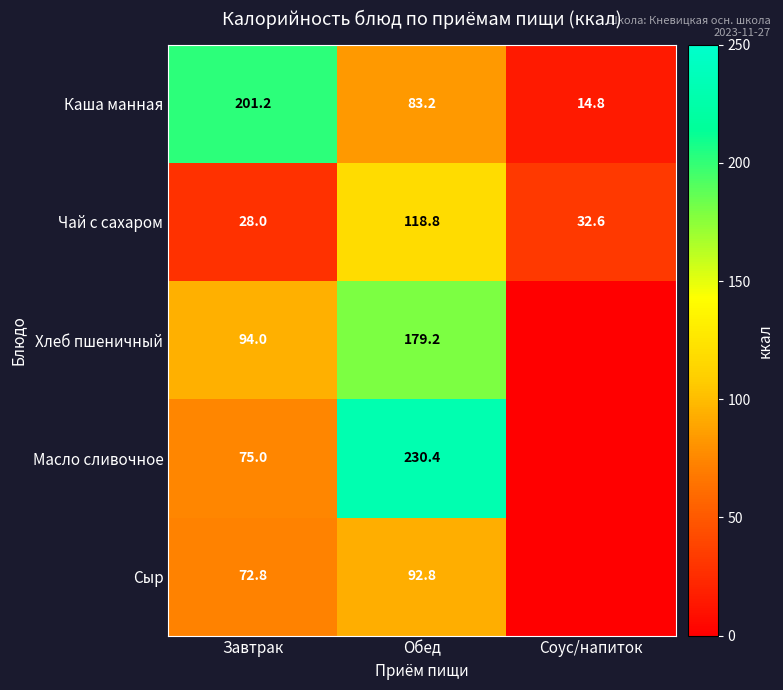

At how many categories does at least one series exceed 67?

2